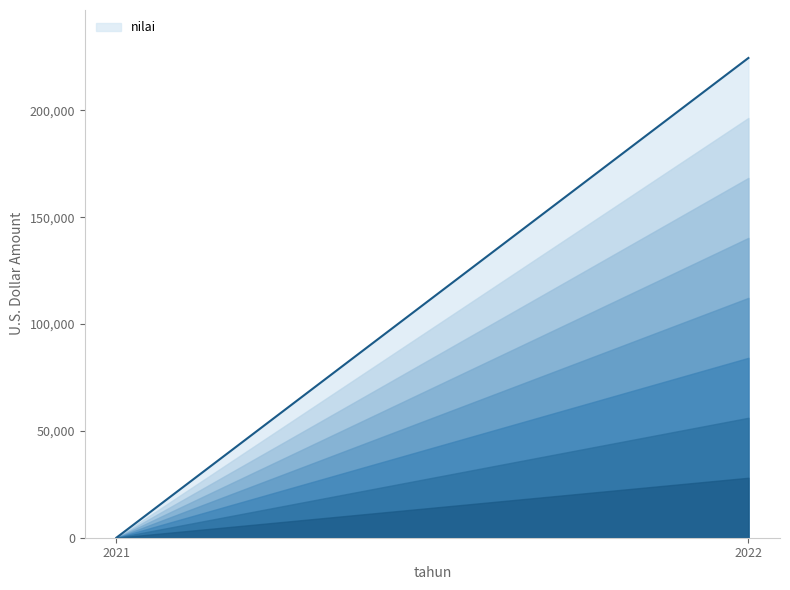

What is the difference between the maximum and minimum values?

224578.6